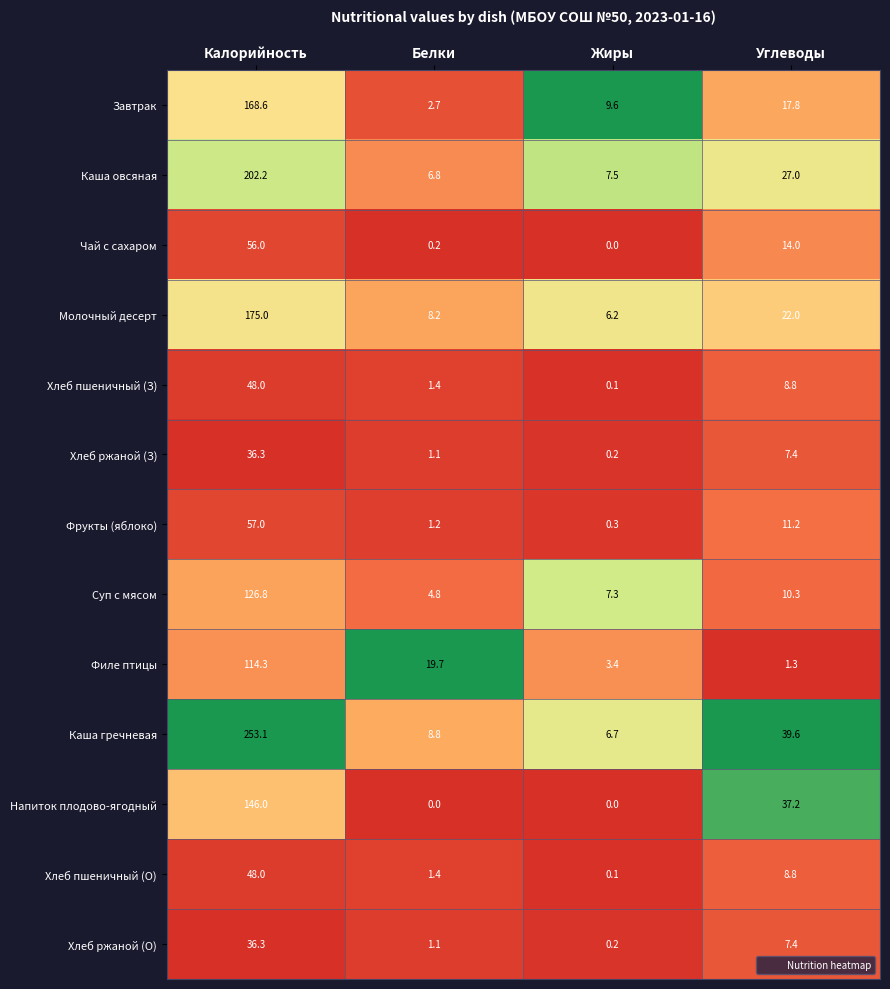

List the labels in order of Суп с мясом value, largest first.

Калорийность, Углеводы, Жиры, Белки